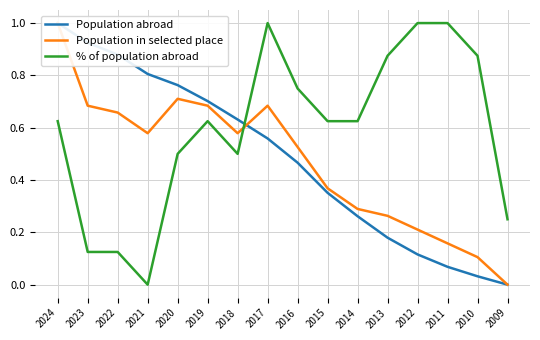

What is the total value across all series at 2014?

1.2